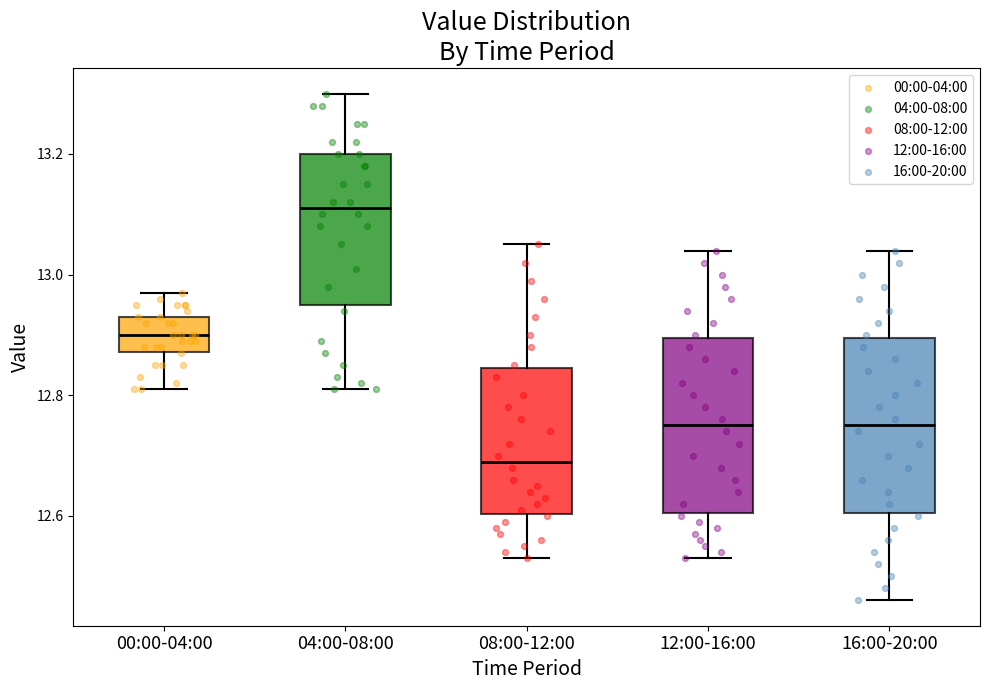

Reading left to right, read every box against the y-axis: the position of its median line, the range the box covers, and the ends of its whiskers. The values are not printed on the chart, so give them approximately, as read against the axis.

00:00-04:00: median 12.90, box 12.88 to 12.94, whiskers 12.82 to 12.98
04:00-08:00: median 13.12, box 12.96 to 13.20, whiskers 12.82 to 13.30
08:00-12:00: median 12.70, box 12.60 to 12.84, whiskers 12.54 to 13.06
12:00-16:00: median 12.76, box 12.60 to 12.90, whiskers 12.54 to 13.04
16:00-20:00: median 12.76, box 12.60 to 12.90, whiskers 12.46 to 13.04